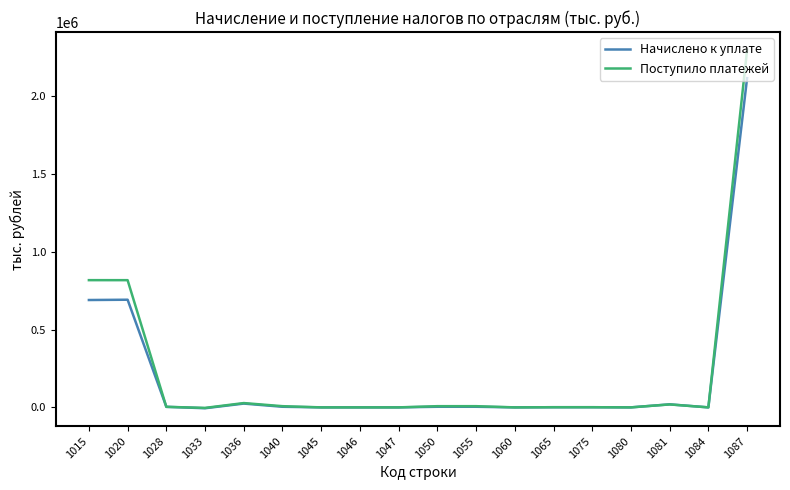

At which category is the sum across all series the highest?

1087